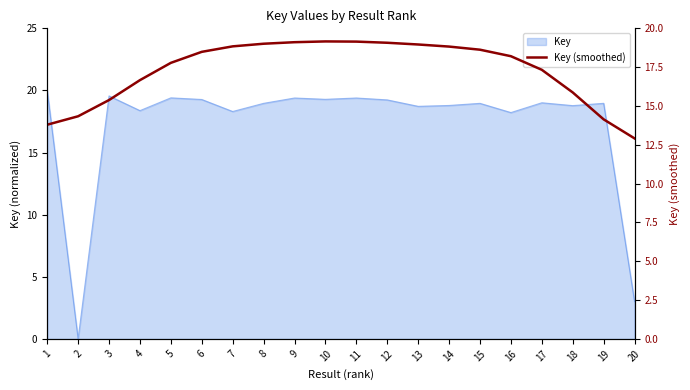

Reading left to right, what are all the values shown in this chart?

13.8	14.3	15.4	16.7	17.8	18.5	18.8	19.0	19.1	19.2	19.1	19.1	19.0	18.8	18.6	18.2	17.3	15.9	14.1	12.9